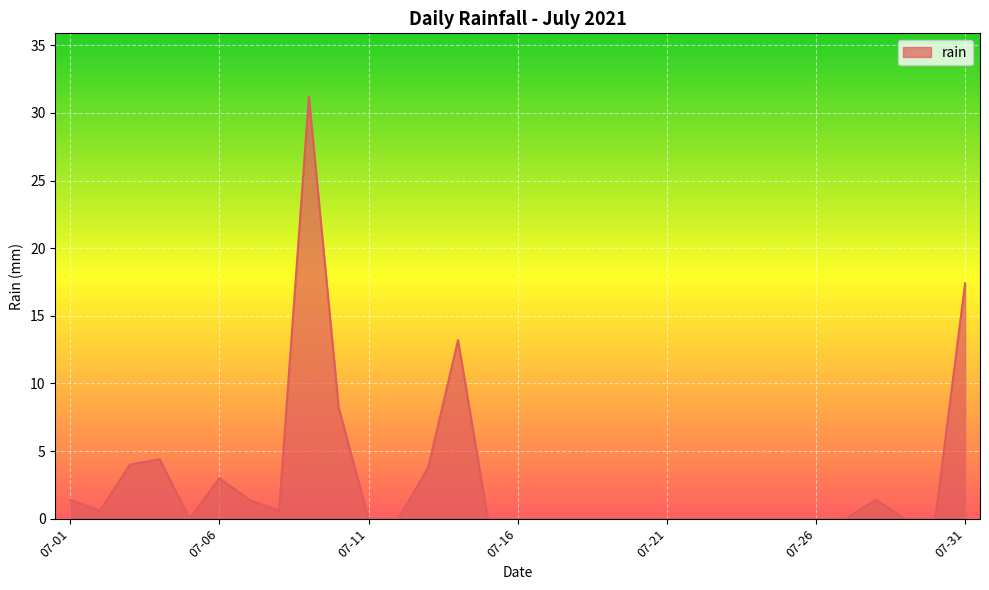

What is the greatest value displayed?

31.2